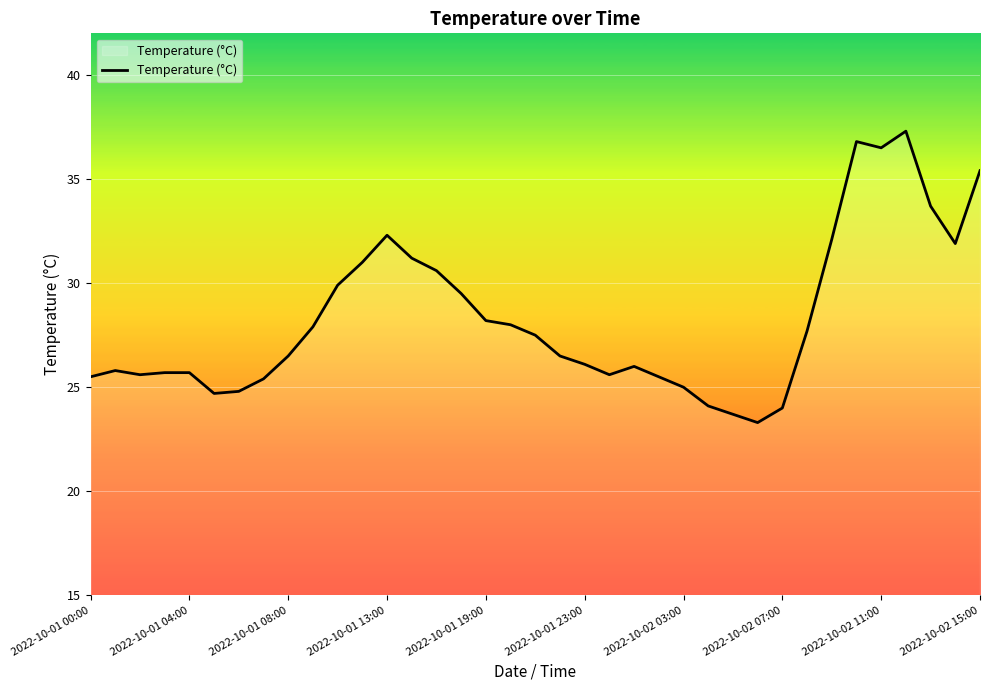

What is the greatest value displayed?

37.3